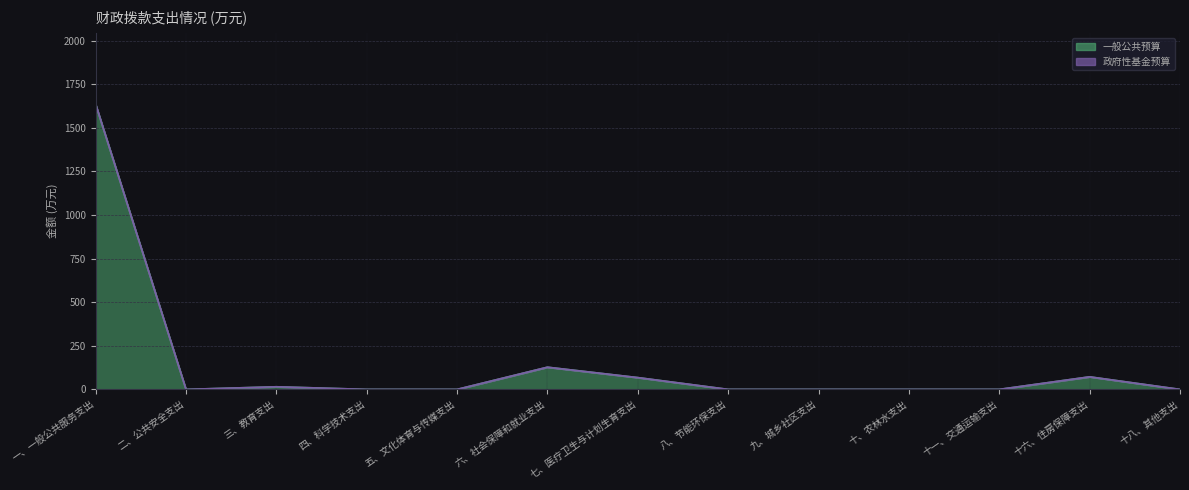

What is the approximate value at 七、医疗卫生与计划生育支出?

67.6